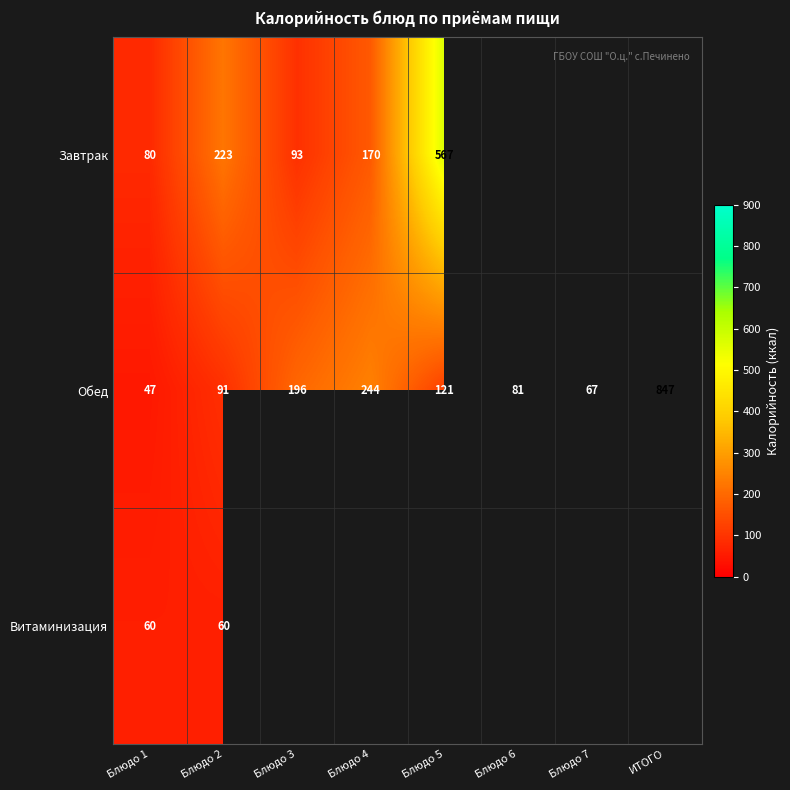

How many categories are shown in the chart?

8